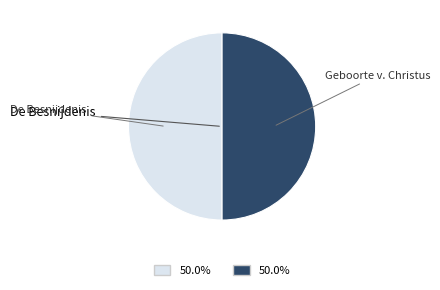

Do Geboorte v. Christus and De Besnijdenis together represent more than half of the pie?

Yes